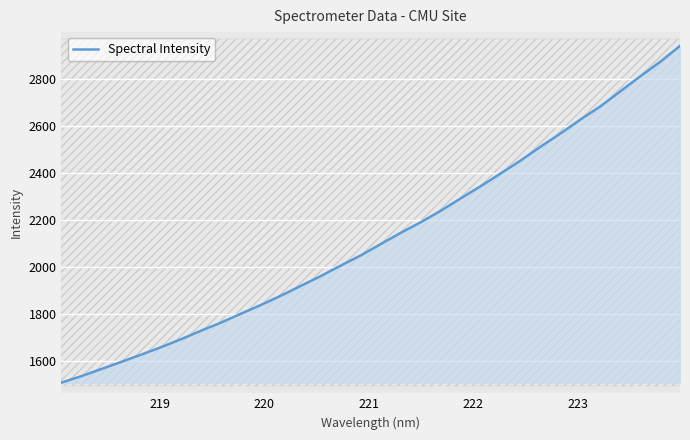

True or false: there are more than 2 points higher than both neighbors.

False